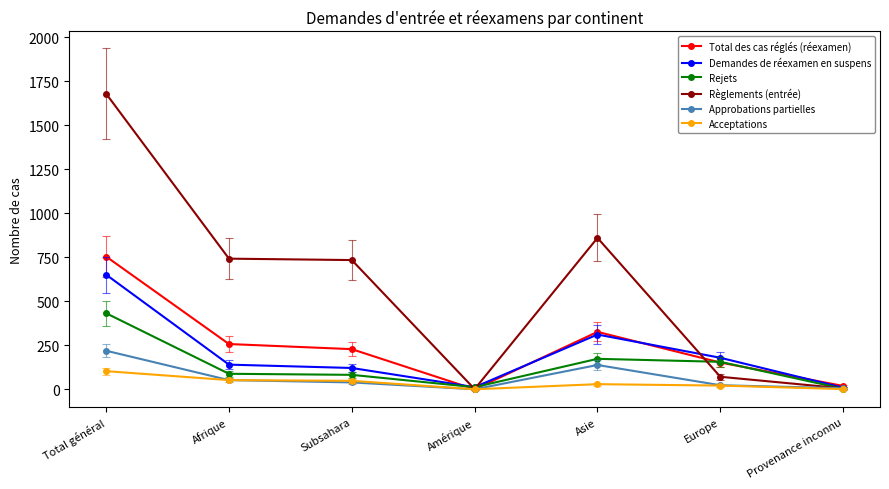

What is the difference between the highest and lowest values at Total général?

1576